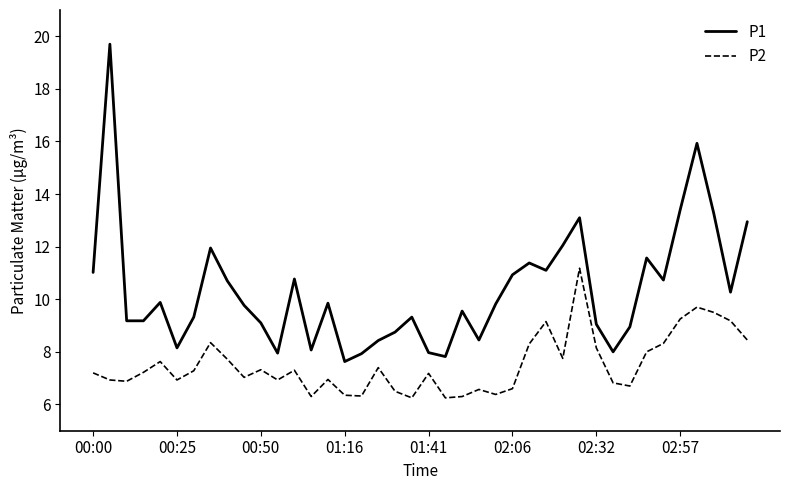

Which series has the largest range (max minus min)?

P1